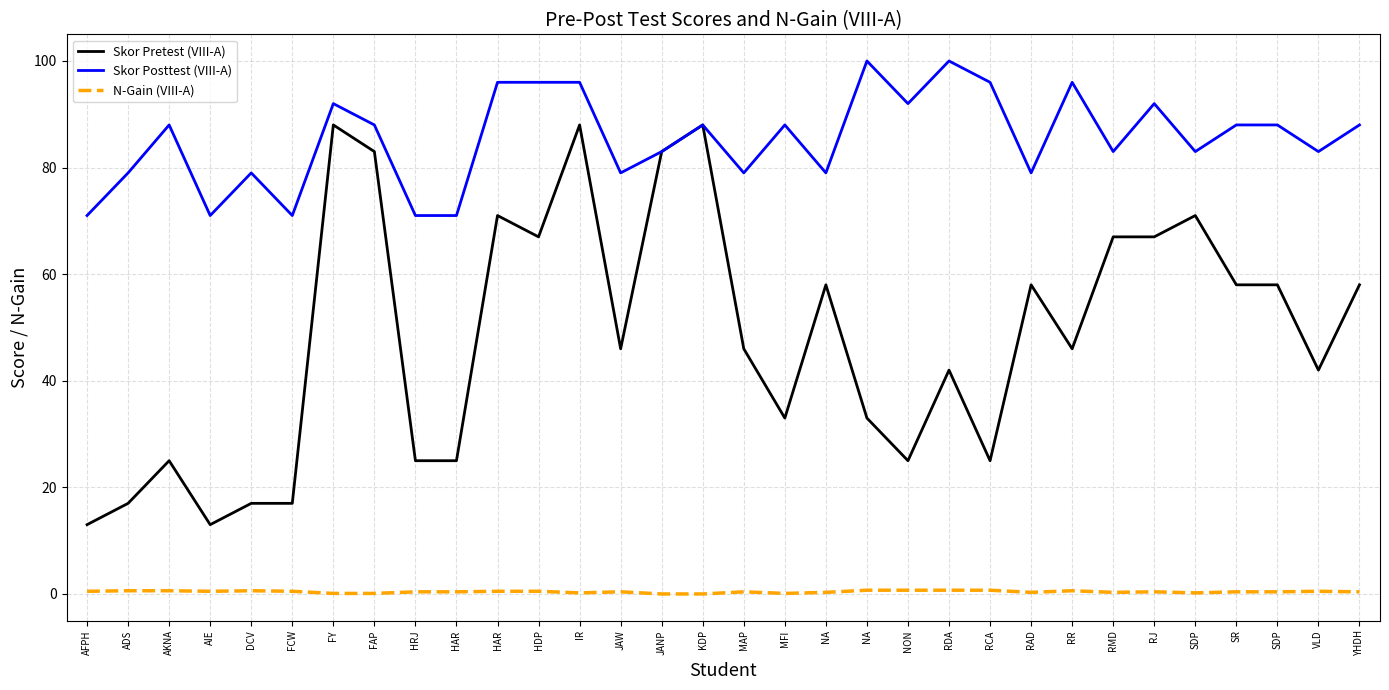

What are all the series names shown in the legend?

Skor Pretest (VIII-A), Skor Posttest (VIII-A), N-Gain (VIII-A)